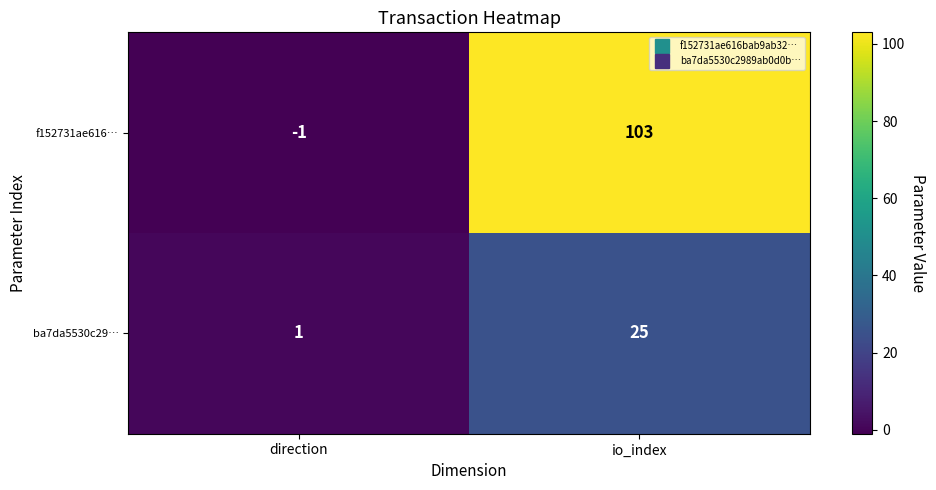

Which category has the lowest value across all series?

direction